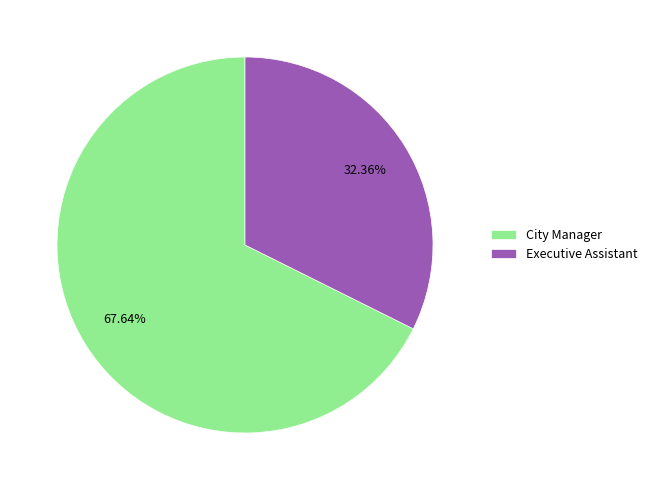

What is the total percentage of Executive Assistant and City Manager?

100.0%